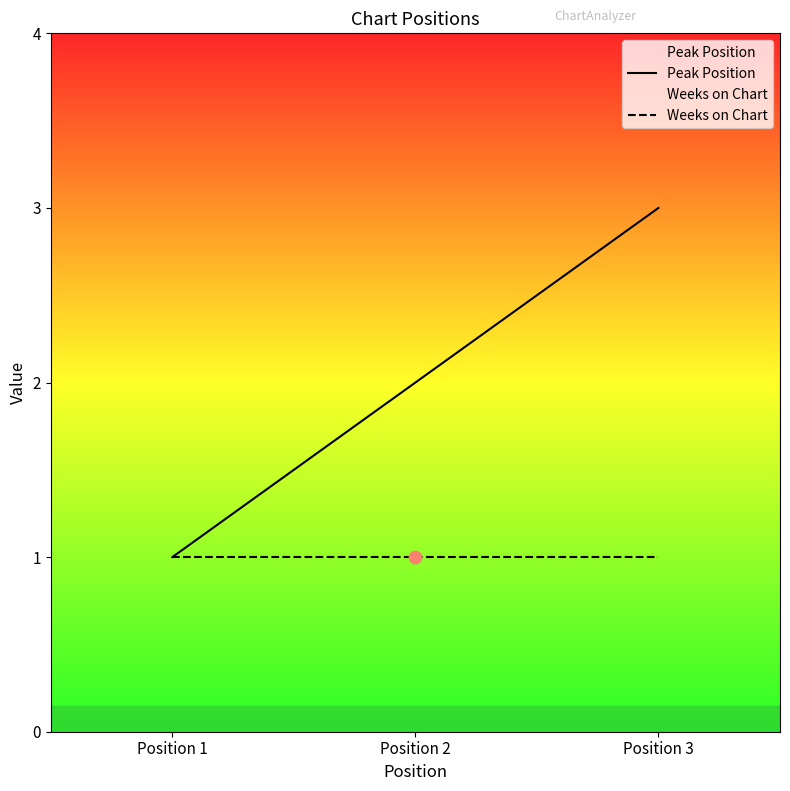

Which series contains the highest Y value?

Peak Position